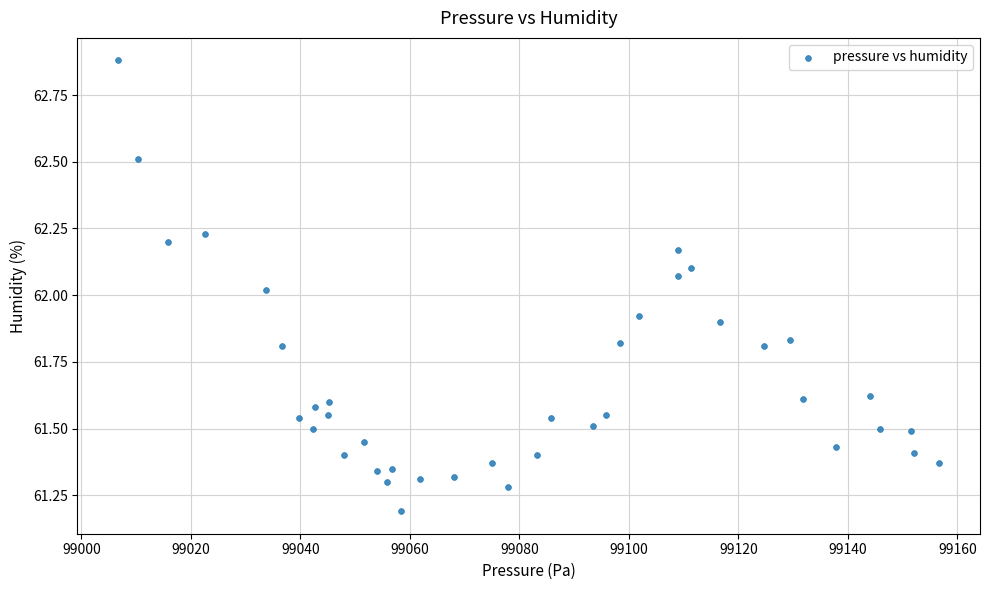

What is the range of X values (max minus min)?

149.9